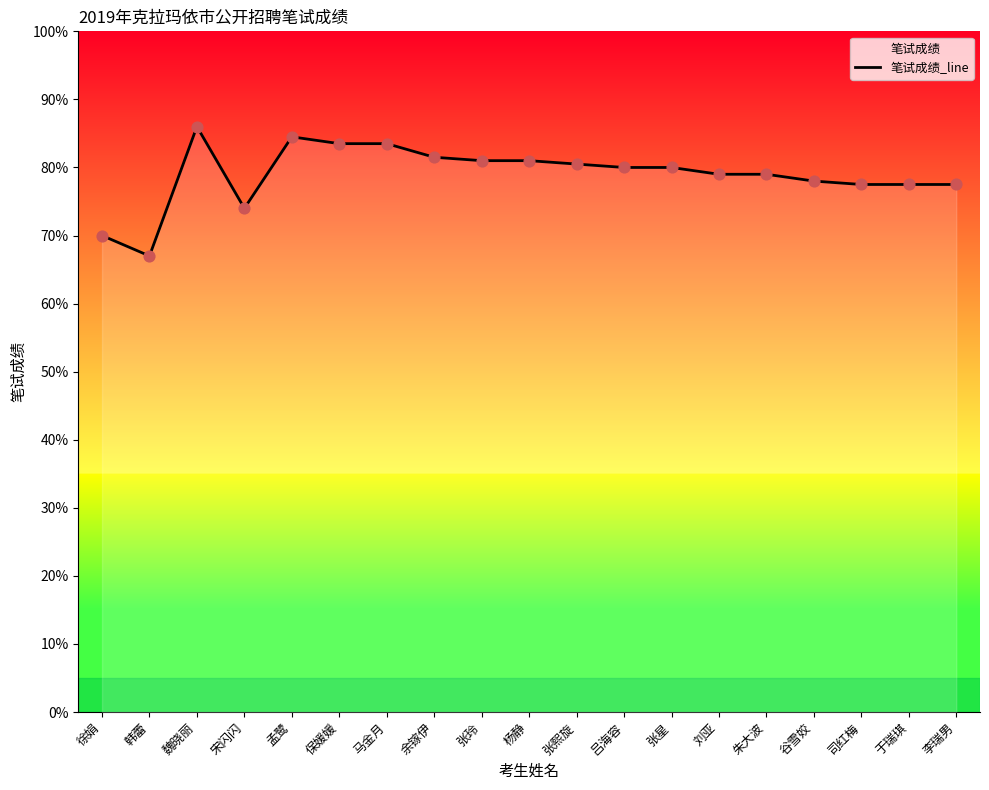

What is the change in value from 魏晓丽 to 孟鹭?

-1.5